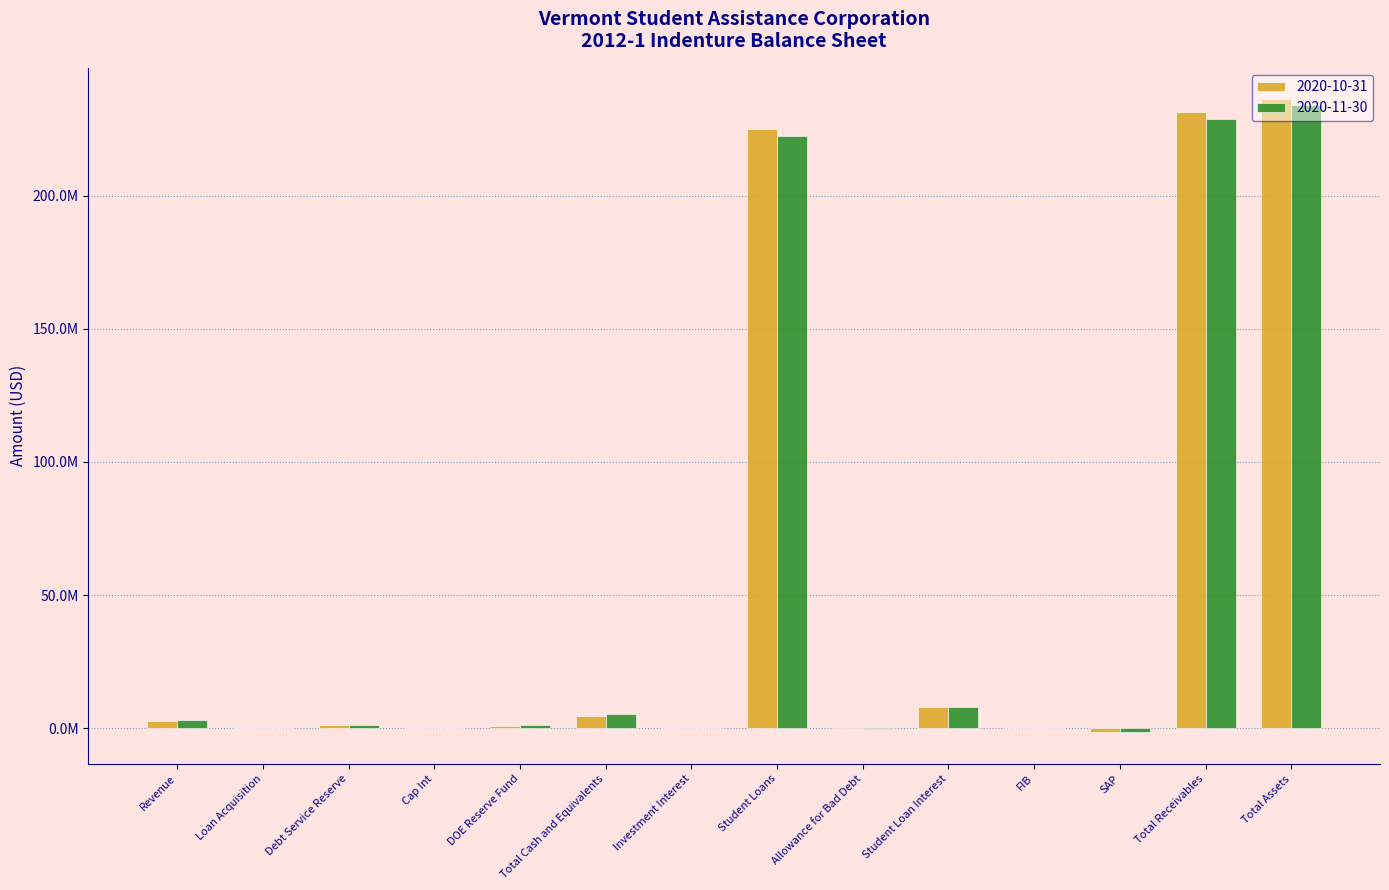

Reading right to left, what are all the values shown in this chart?

2020-10-31: 236055967.3	231370952.1	-1204716.1	75286.7	8053208.2	-348141.0	224795314.4	0.0	4685015.2	850845.2	0.0	1176783.0	0.0	2657387.0
2020-11-30: 234007397.4	228638056.6	-1499962.2	93937.9	8061878.1	-348141.0	222330343.9	0.0	5369340.7	1129429.4	0.0	1176783.0	0.0	3063128.3